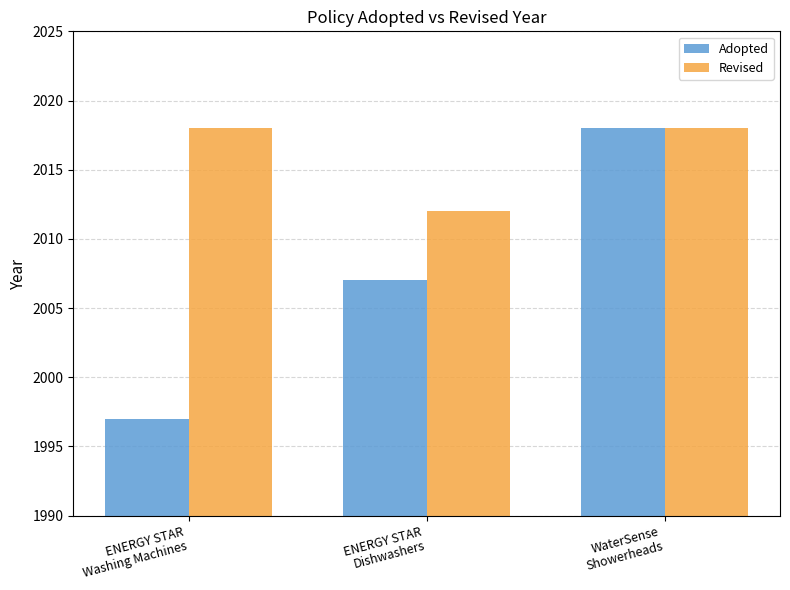

What is the smallest value displayed?

1997